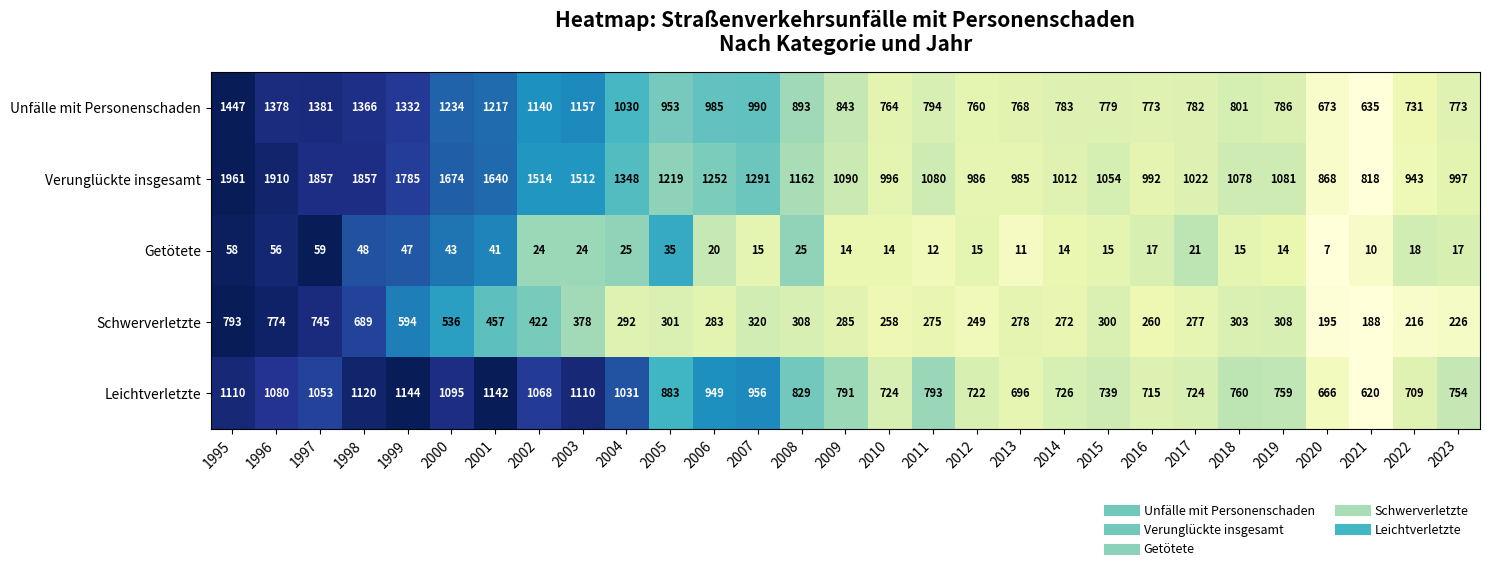

What is the difference between the maximum and minimum values in the Leichtverletzte series?

524